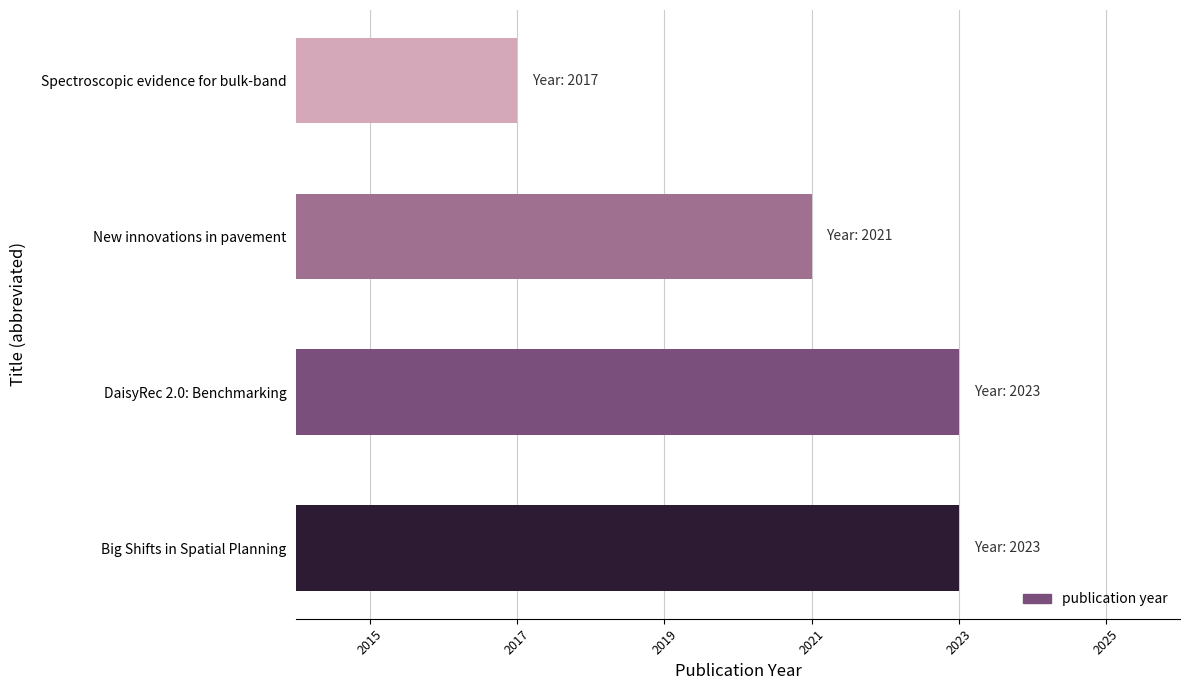

Reading top to bottom, what are all the values shown in this chart?

2017	2021	2023	2023